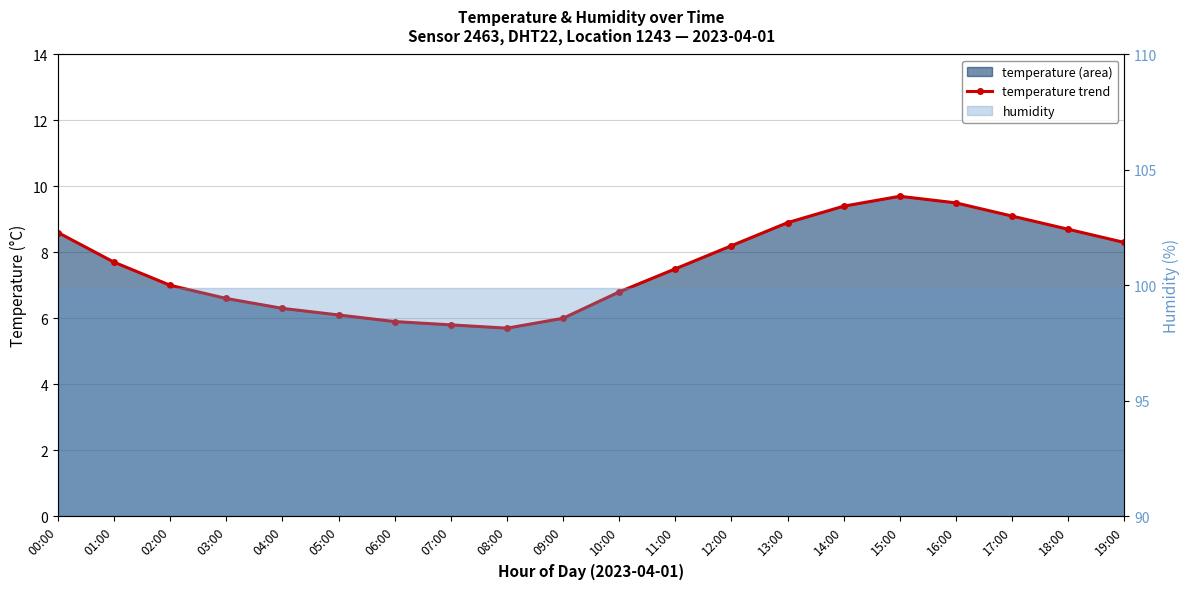

The value at 14:00 is 16.7. True or false?

False